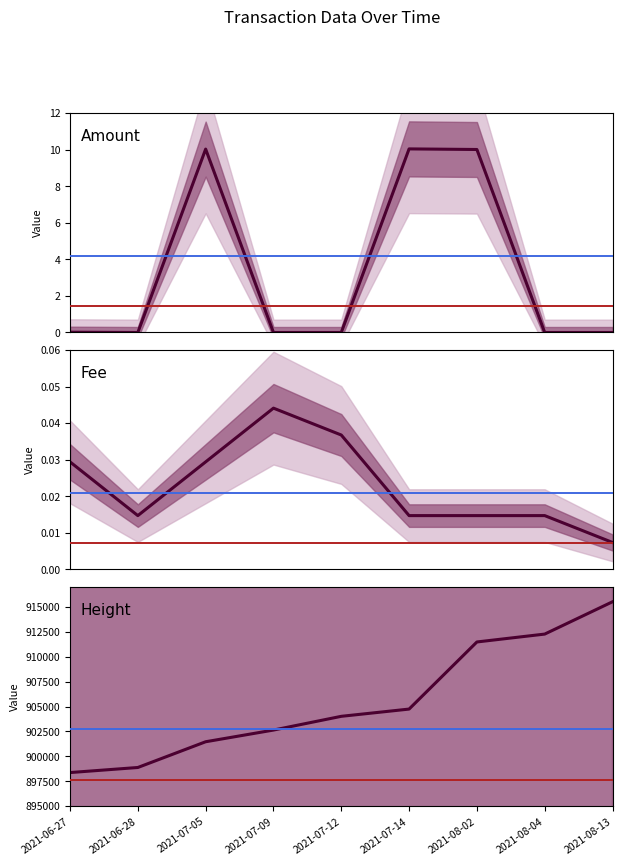

Which series has the widest spread of values?

Height